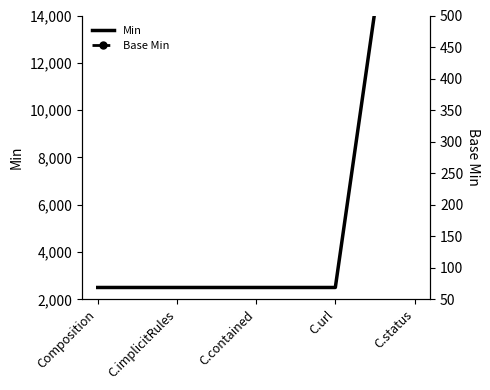

How many distinct data groups are displayed?

2